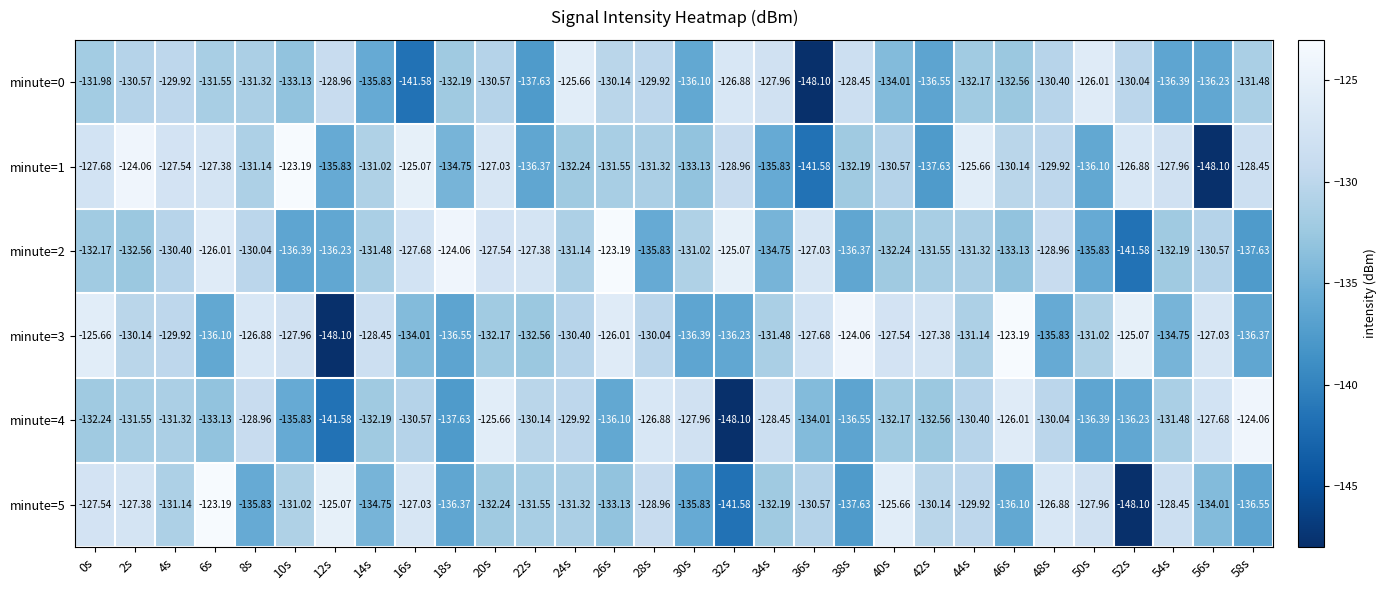

Is the value of minute=1 at 48s greater than the value of minute=4 at 8s?

No